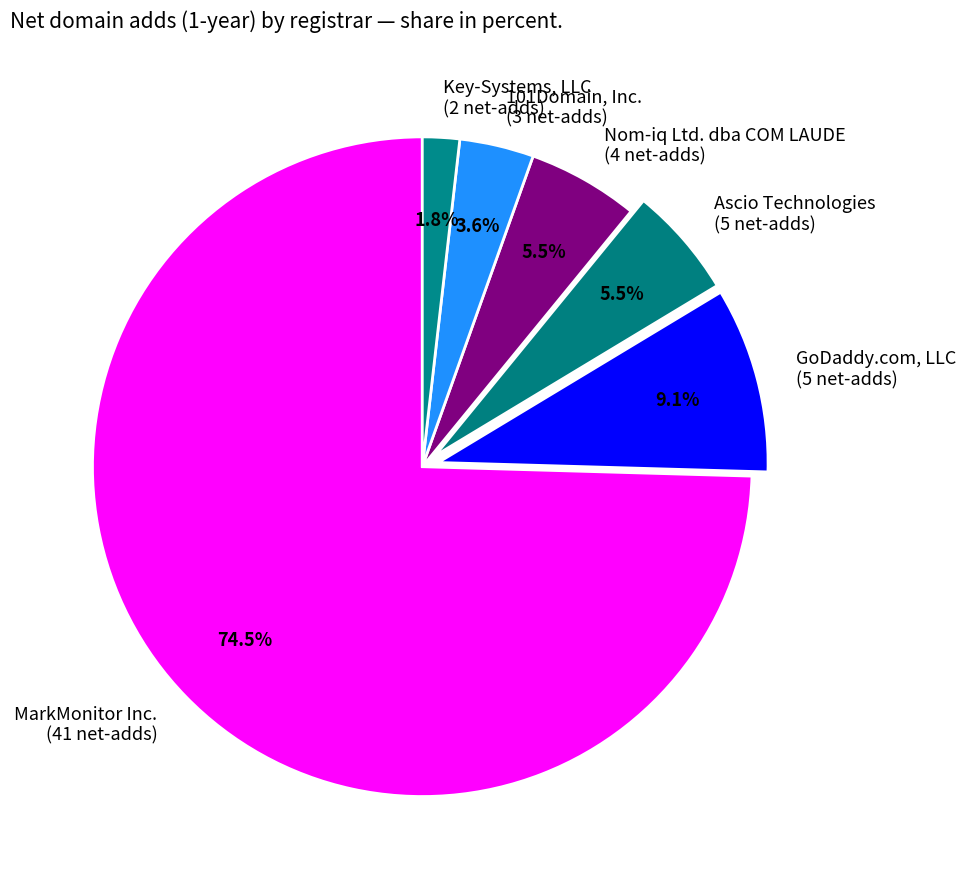

Combined, do MarkMonitor Inc. (41 net-adds) and Ascio Technologies (5 net-adds) account for over 50%?

Yes